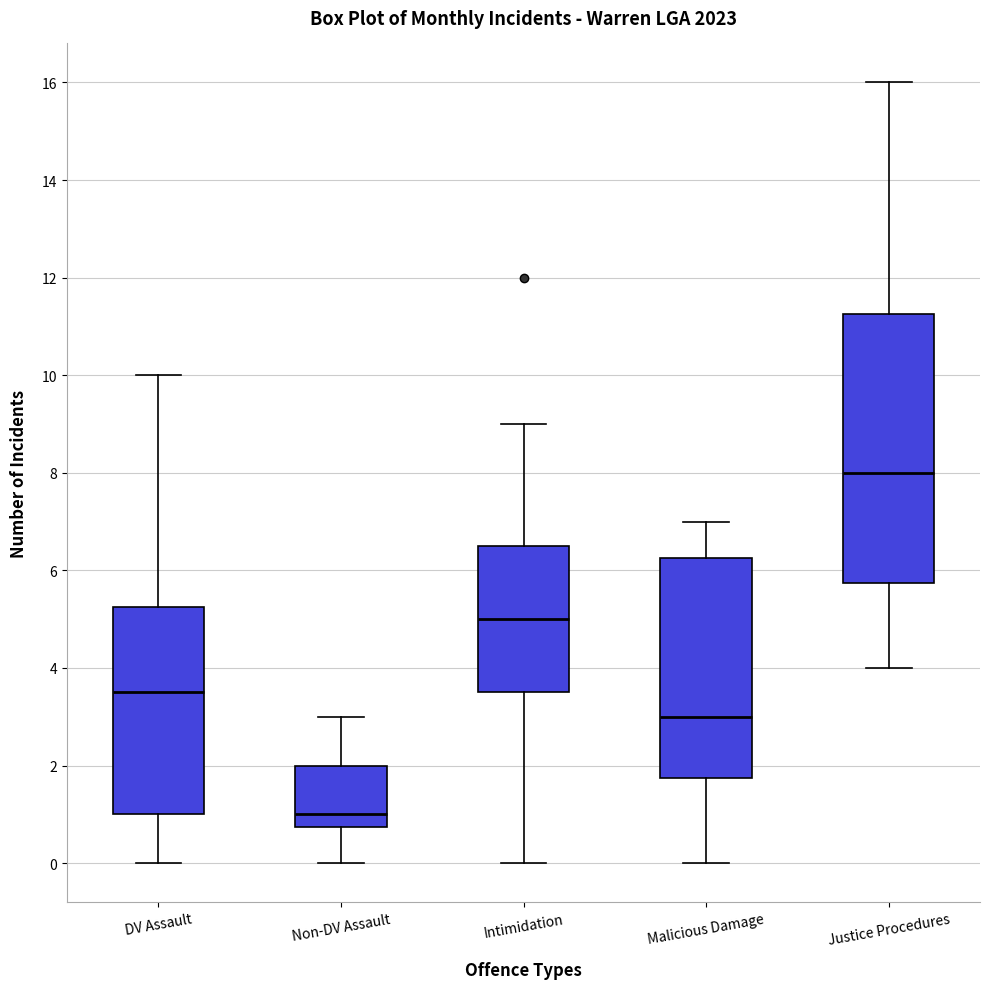

Reading left to right, read every box against the y-axis: the position of its median line, the range the box covers, and the ends of its whiskers. The values are not printed on the chart, so give them approximately, as read against the axis.

DV Assault: median 3.6, box 1.0 to 5.2, whiskers 0.0 to 10.0
Non-DV Assault: median 1.0, box 0.8 to 2.0, whiskers 0.0 to 3.0
Intimidation: median 5.0, box 3.6 to 6.6, whiskers 0.0 to 9.0
Malicious Damage: median 3.0, box 1.8 to 6.2, whiskers 0.0 to 7.0
Justice Procedures: median 8.0, box 5.8 to 11.2, whiskers 4.0 to 16.0